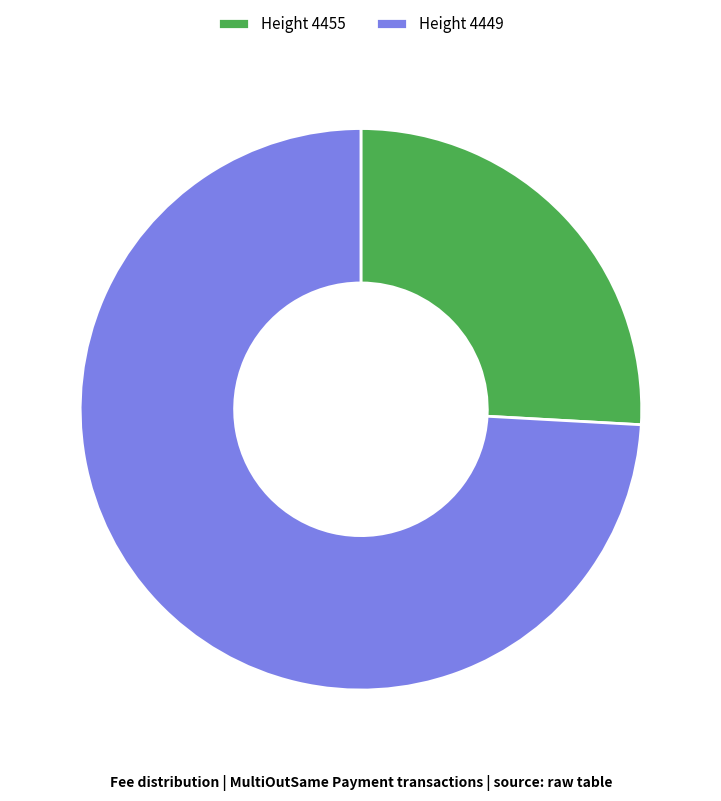

Is the sum of Height 4449 and Height 4455 greater than half?

Yes